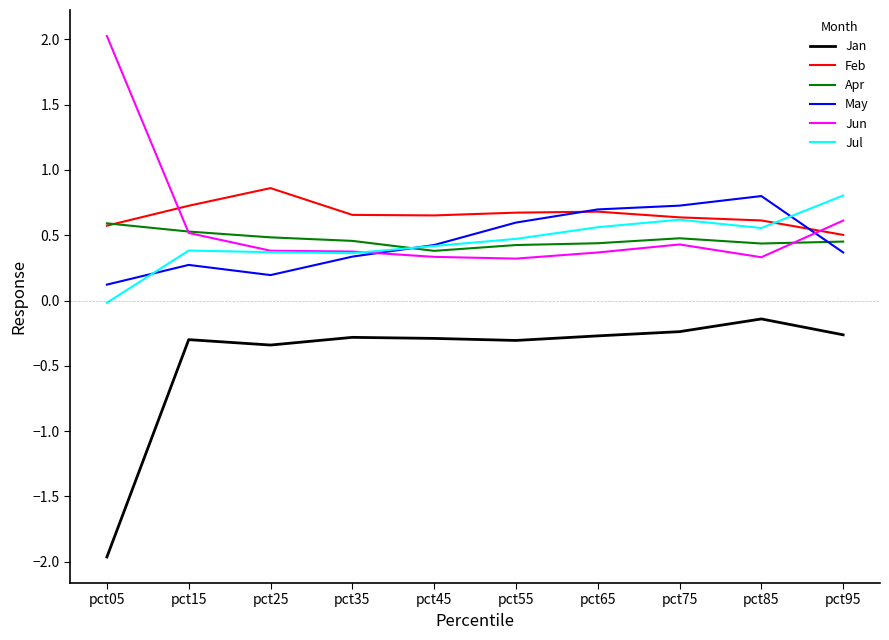

How many lines are shown in the chart?

6